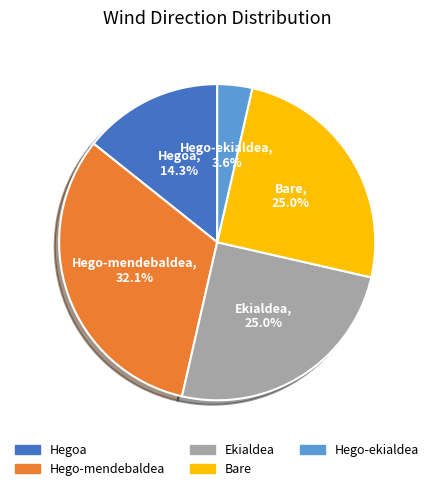

To the nearest percent, what percentage of the pie is Hegoa?

14%